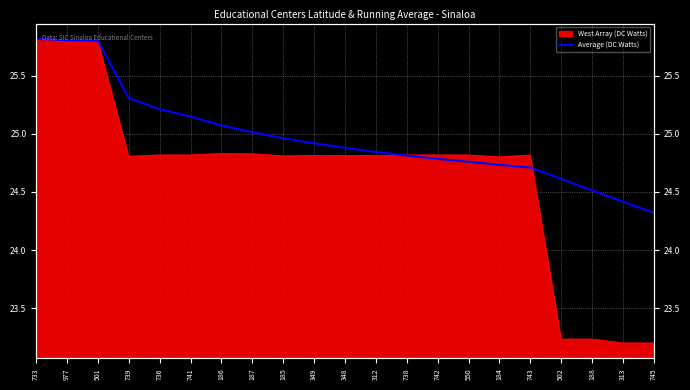

Reading right to left, list all the values displayed in this chart.

24.3	24.4	24.5	24.6	24.7	24.7	24.8	24.8	24.8	24.8	24.9	24.9	25.0	25.0	25.1	25.1	25.2	25.3	25.8	25.8	25.8